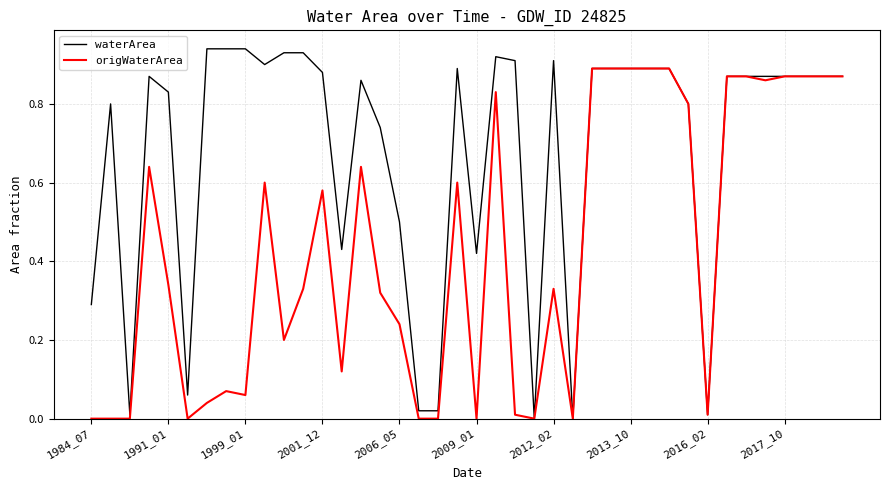

List the series in order of their overall mean, highest first.

waterArea, origWaterArea